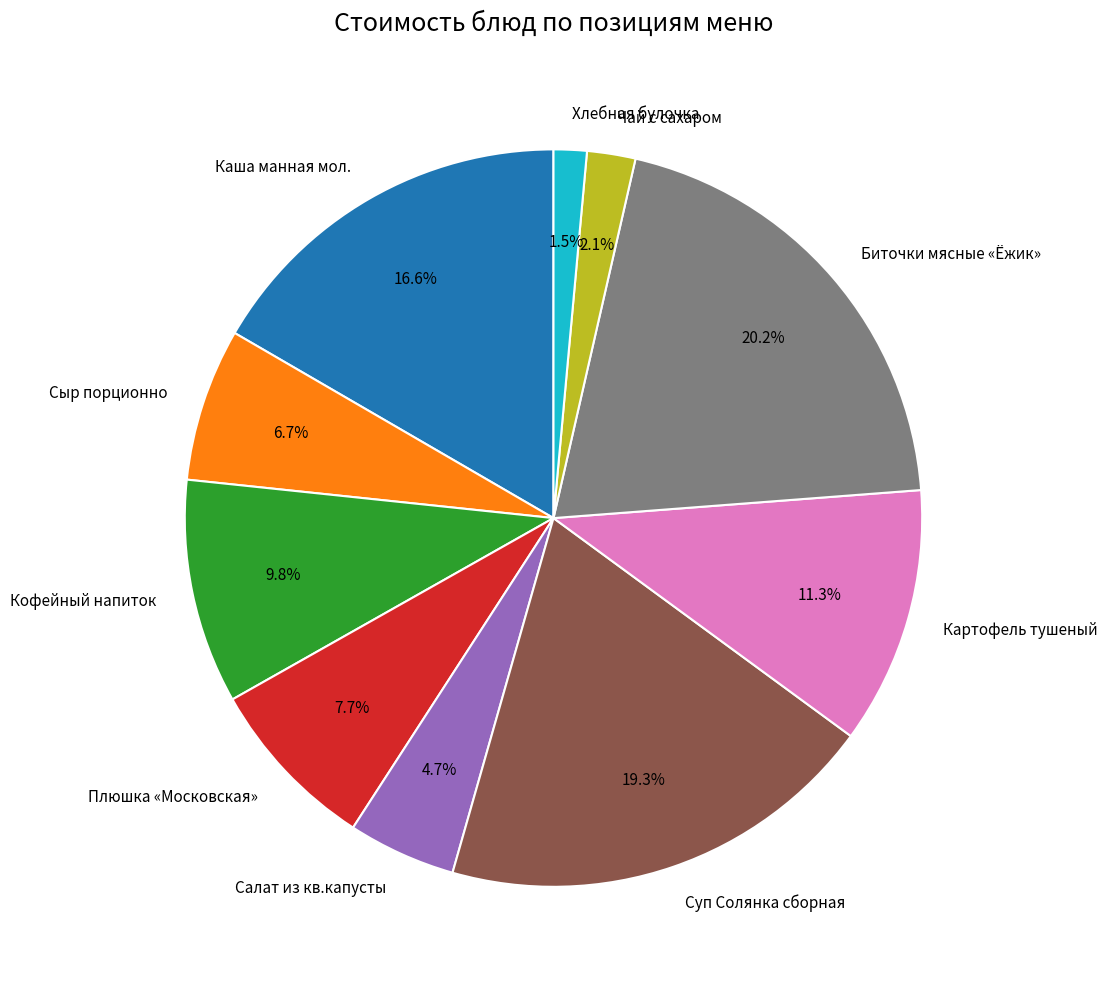

To the nearest percent, what portion does Кофейный напиток represent?

10%